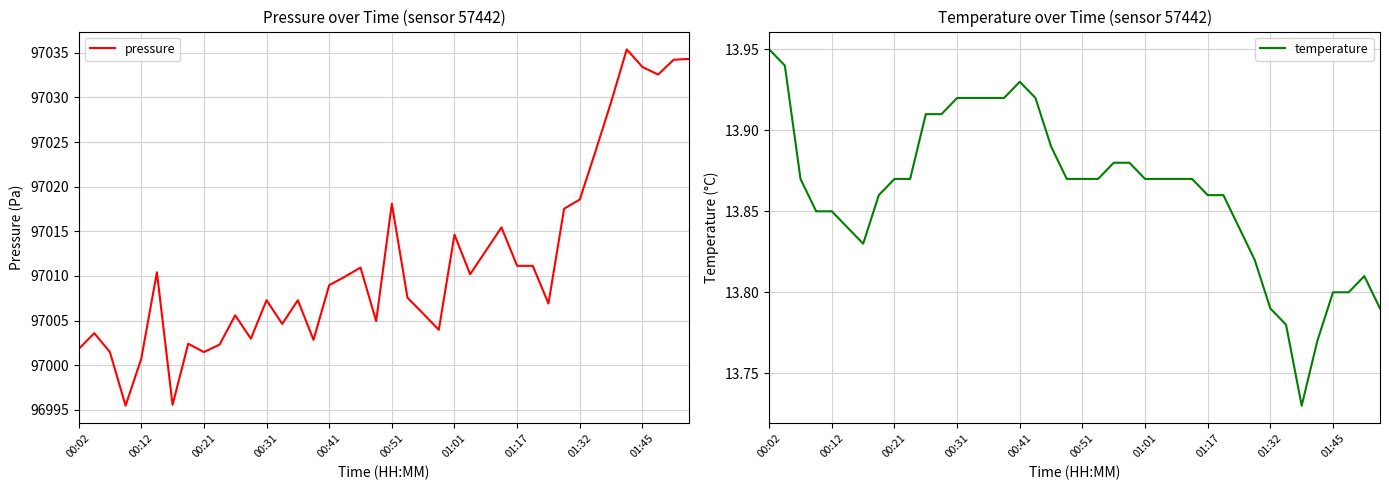

True or false: pressure and temperature cross at least once.

False